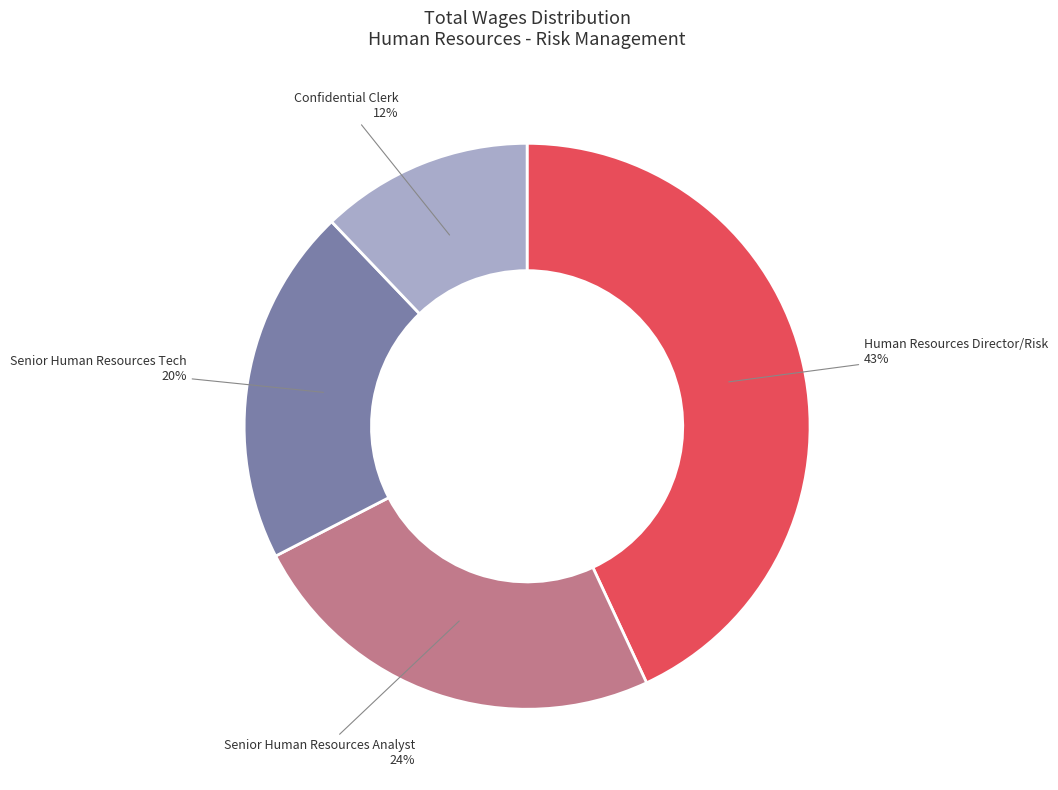

What percentage is the Senior Human Resources Tech slice, to the nearest percent?

20%